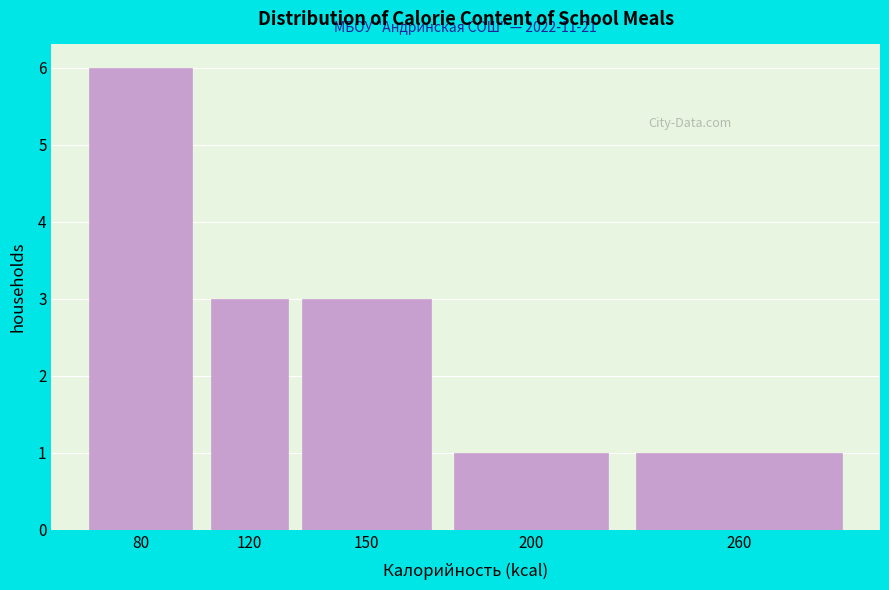

Reading left to right, transcribe all the data shown in this chart.

80=6	120=3	150=3	200=1	260=1